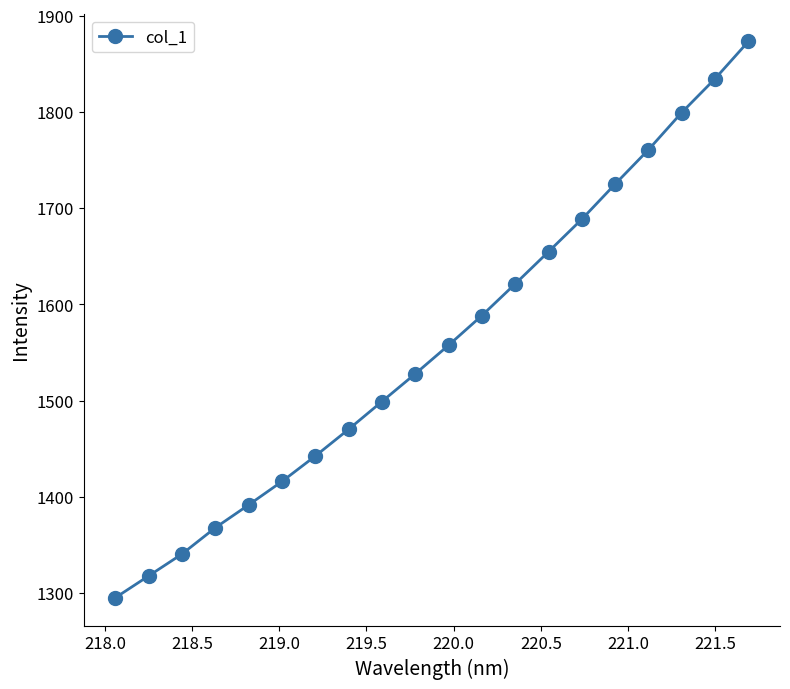

Reading right to left, what are all the values shown in this chart?

1873.2	1834.6	1799.4	1760.8	1725.0	1688.5	1654.8	1621.3	1588.4	1557.5	1527.8	1499.0	1470.1	1442.3	1415.9	1391.5	1367.8	1340.4	1317.7	1295.0